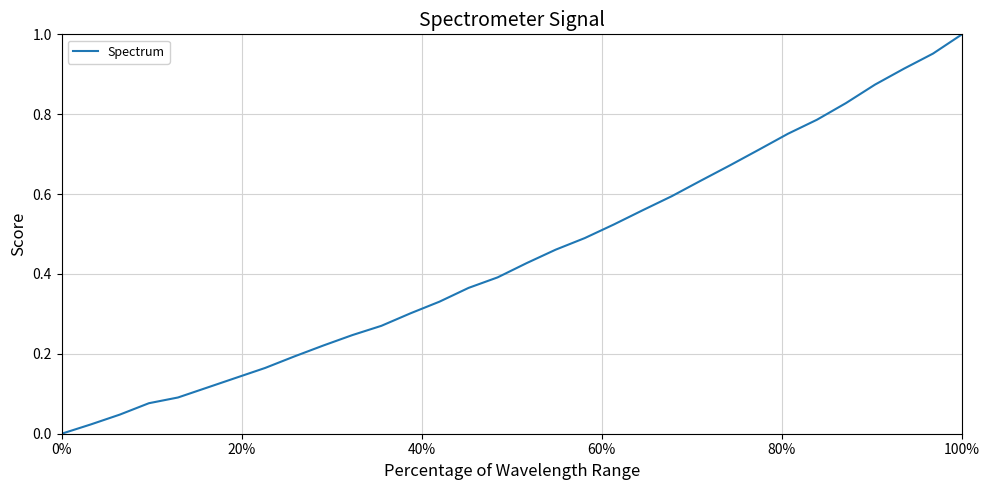

Does the chart display data point markers on the line(s)?

No